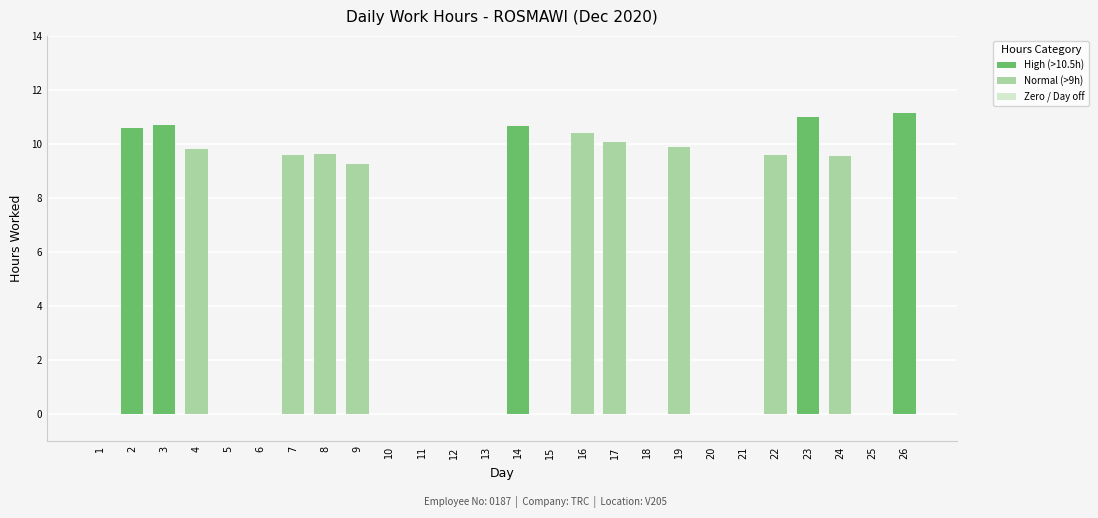

Reading left to right, transcribe all the data shown in this chart.

0.0	10.6	10.7	9.8	0.0	0.0	9.6	9.6	9.3	0.0	0.0	0.0	0.0	10.7	0.0	10.4	10.1	0.0	9.9	0.0	0.0	9.6	11.0	9.6	0.0	11.2